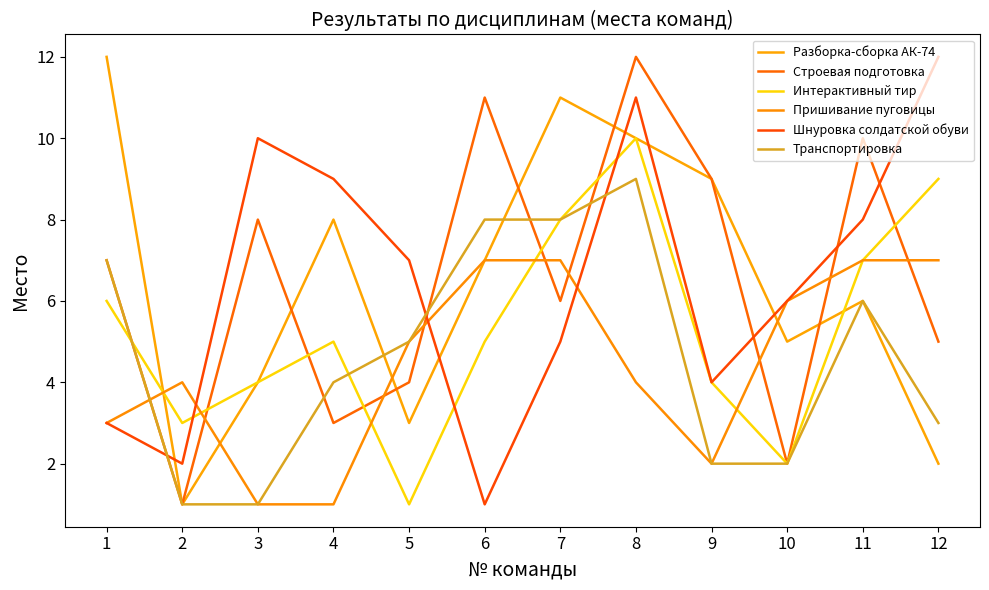

Which series changed the most between 2 and 10?

Разборка-сборка АК-74